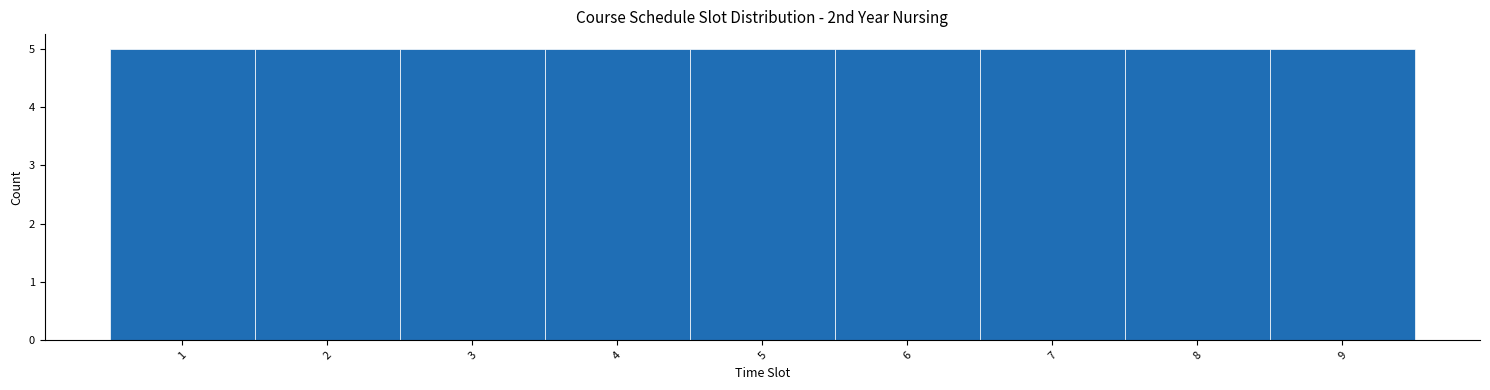

Reading left to right, transcribe this chart: for each bar, give the range it covers on the x-axis and its height. The values are not printed on the chart, so give them approximately, as read against the axis.

0.5 to 1.5: 5
1.5 to 2.5: 5
2.5 to 3.5: 5
3.5 to 4.5: 5
4.5 to 5.5: 5
5.5 to 6.5: 5
6.5 to 7.5: 5
7.5 to 8.5: 5
8.5 to 9.5: 5